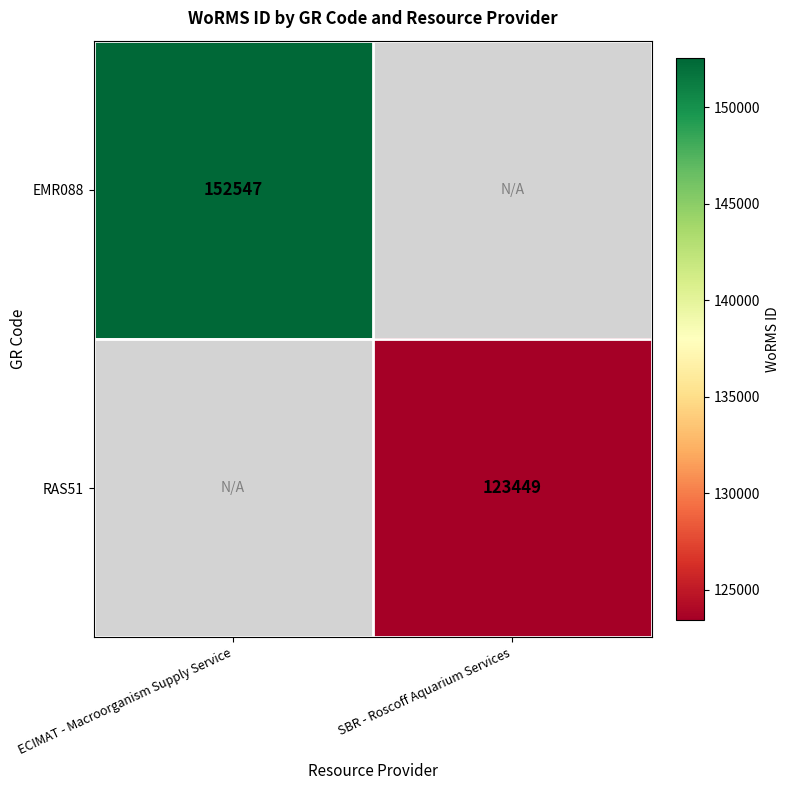

Which category has the lowest value across all series?

SBR - Roscoff Aquarium Services